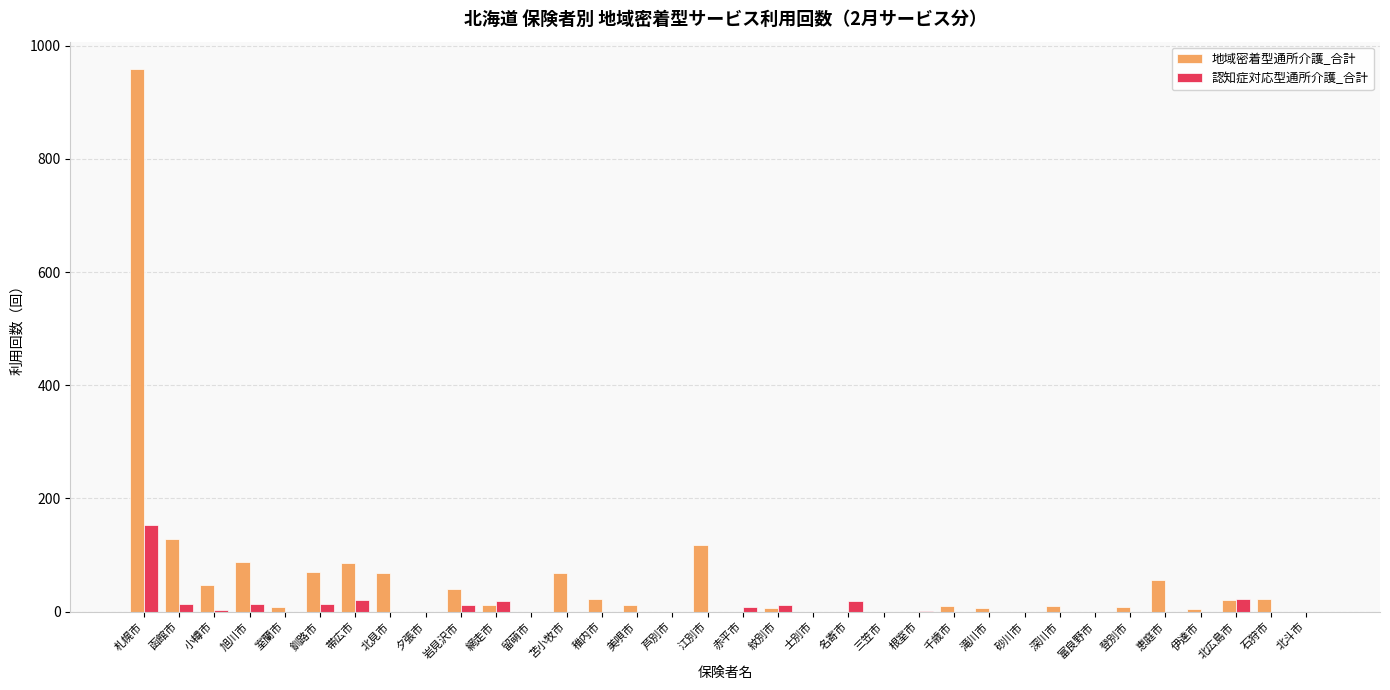

Between 岩見沢市 and 登別市, which series saw the biggest shift?

地域密着型通所介護_合計